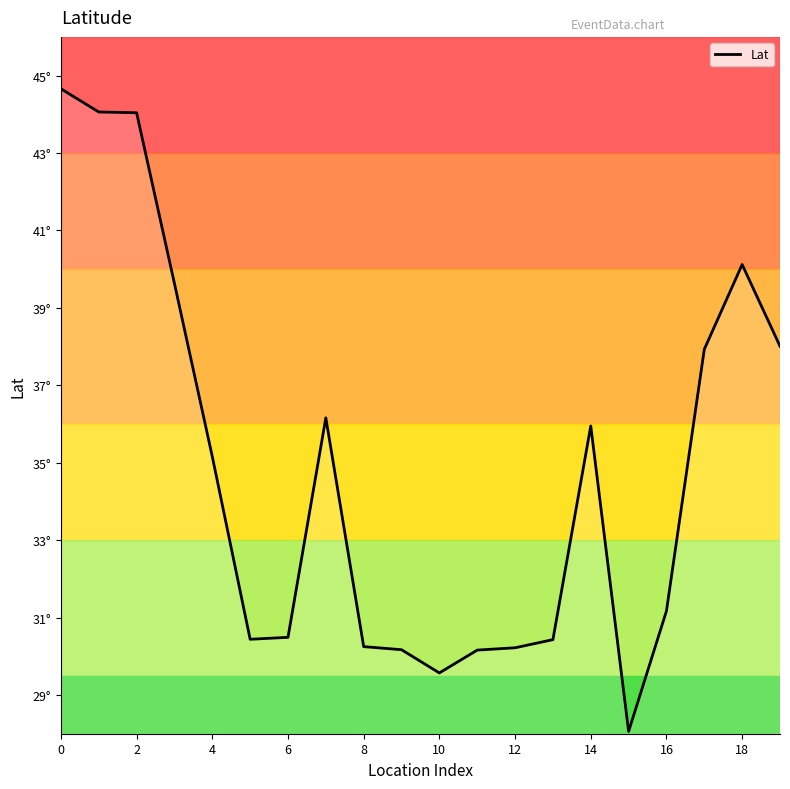

Does the chart display data point markers on the line(s)?

No